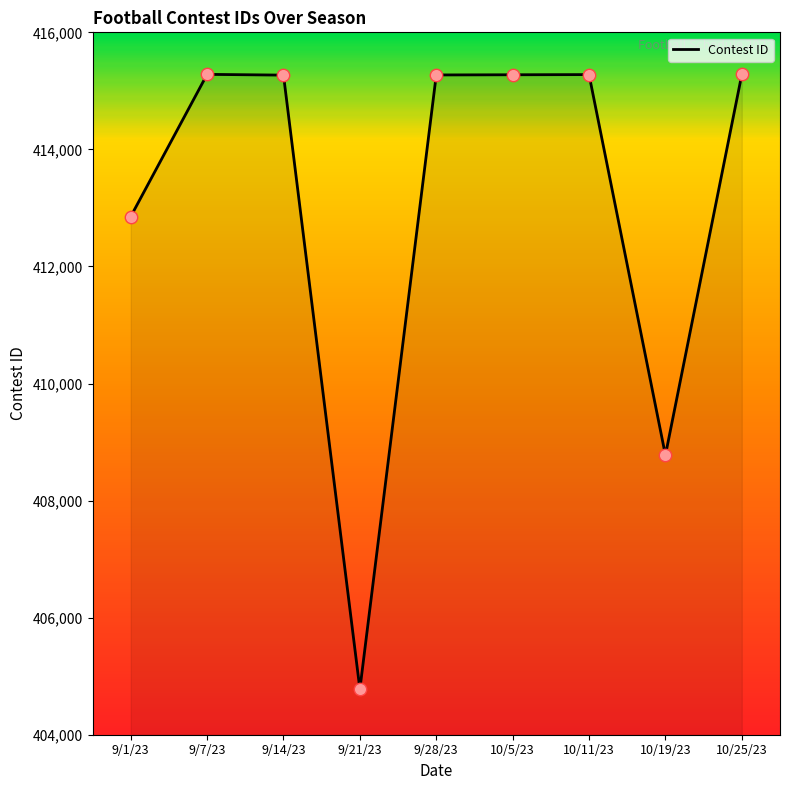

Approximately how many times larger is the value at 9/1/23 compared to 10/19/23?

1.0